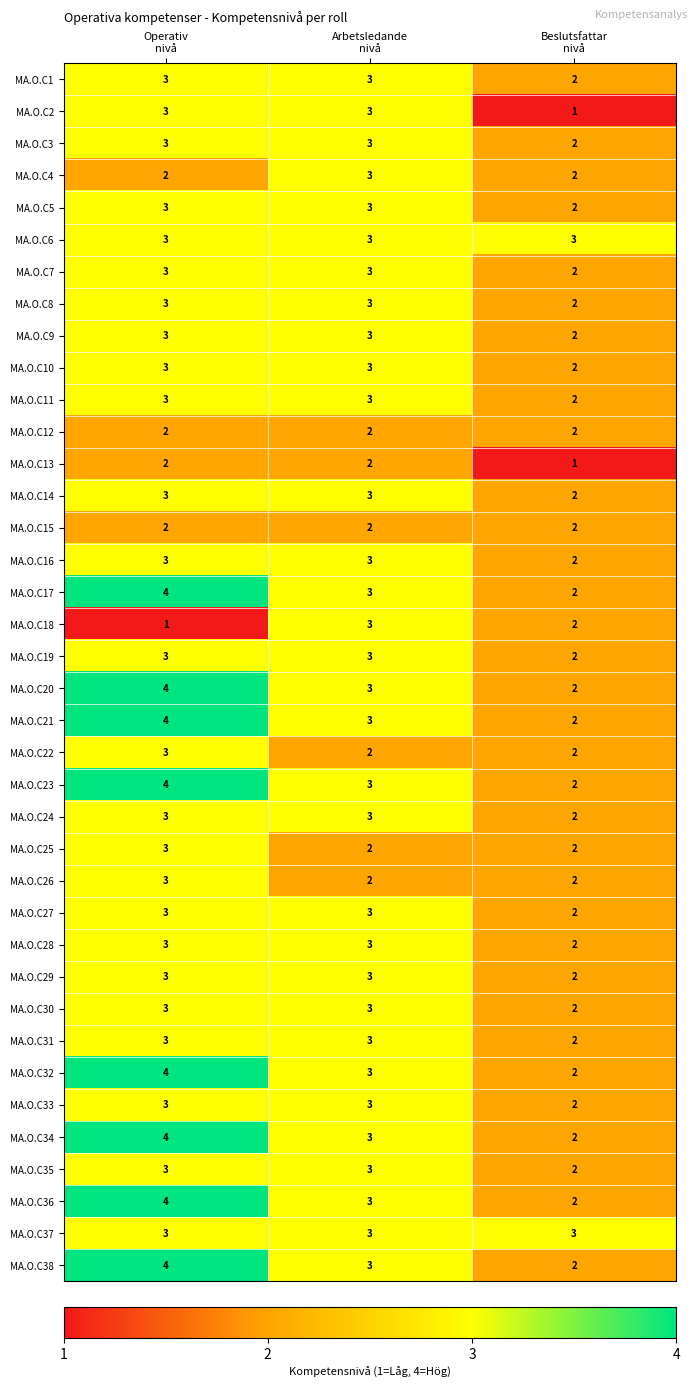

What is the maximum value shown in the chart?

4